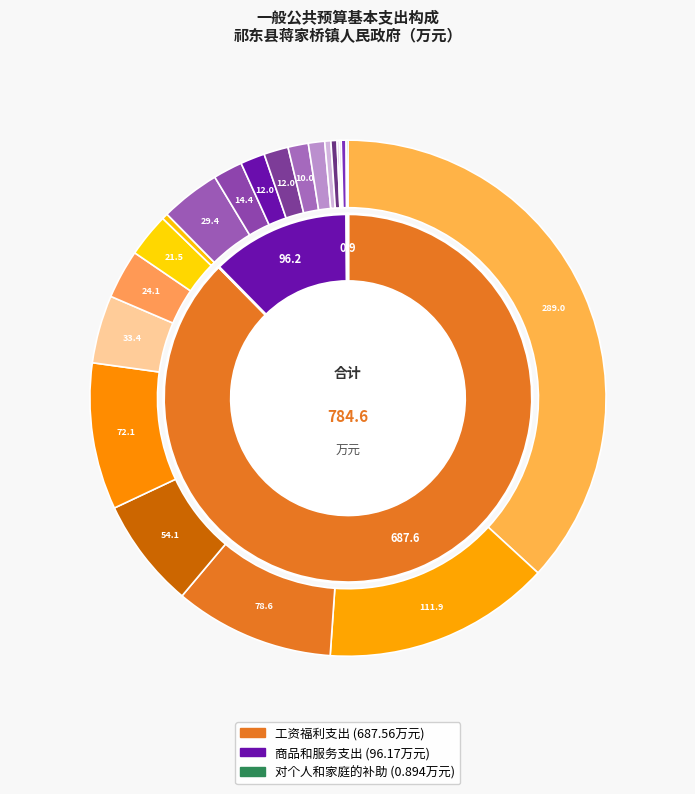

What percentage is the 商品和服务支出 slice, to the nearest percent?

12%